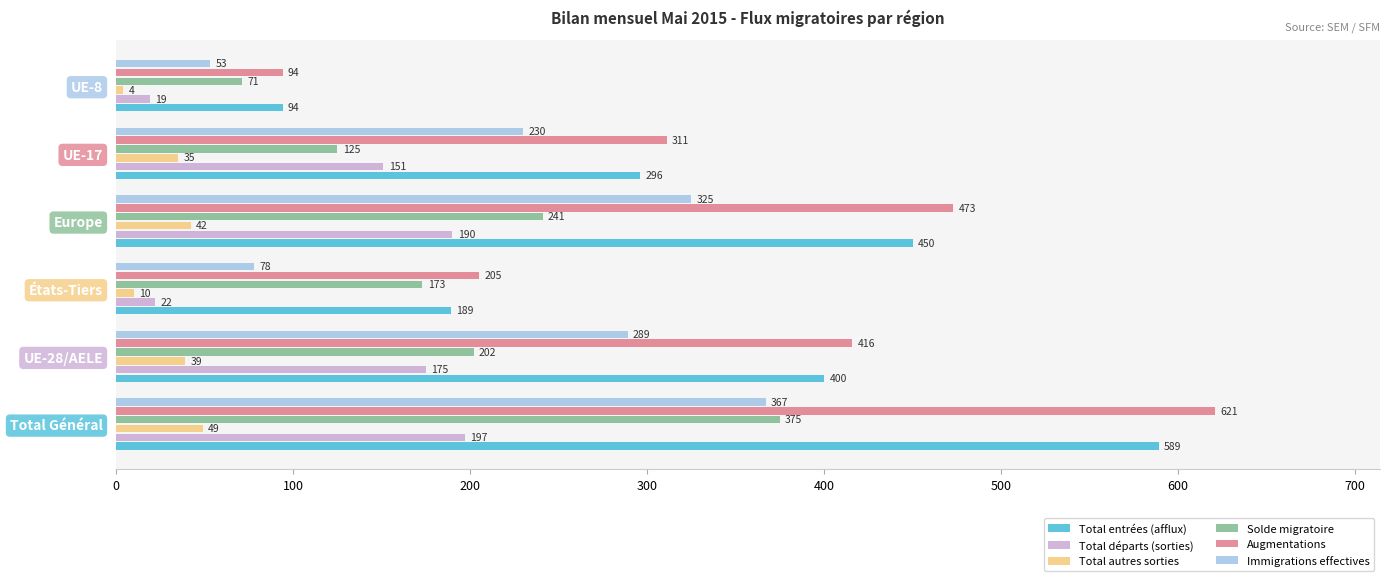

List the labels in order of Immigrations effectives value, largest first.

Total Général, Europe, UE-28/AELE, UE-17, États-Tiers, UE-8